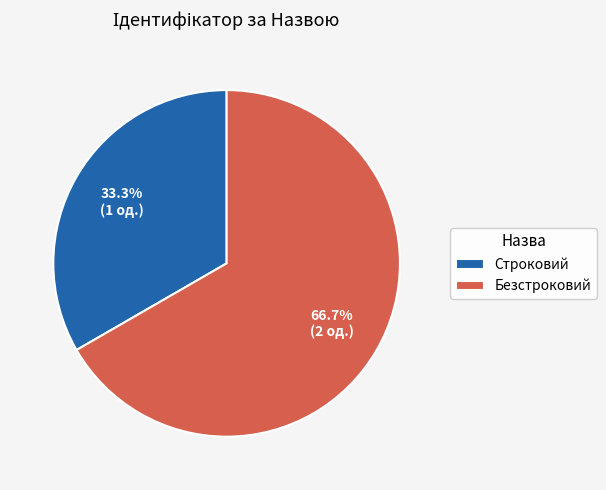

How much of the chart is everything except Безстроковий?

33.3%